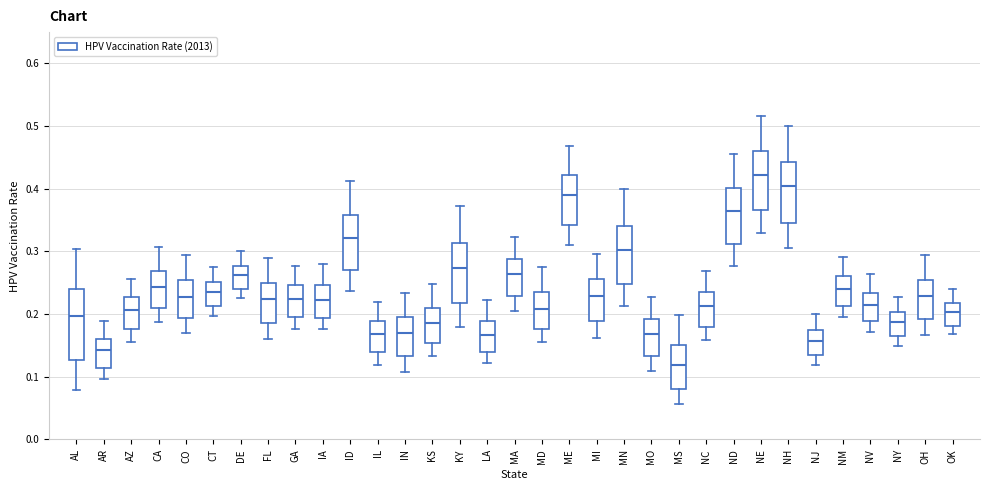

Which box is the tallest, from its lower edge to its upper edge?

AL